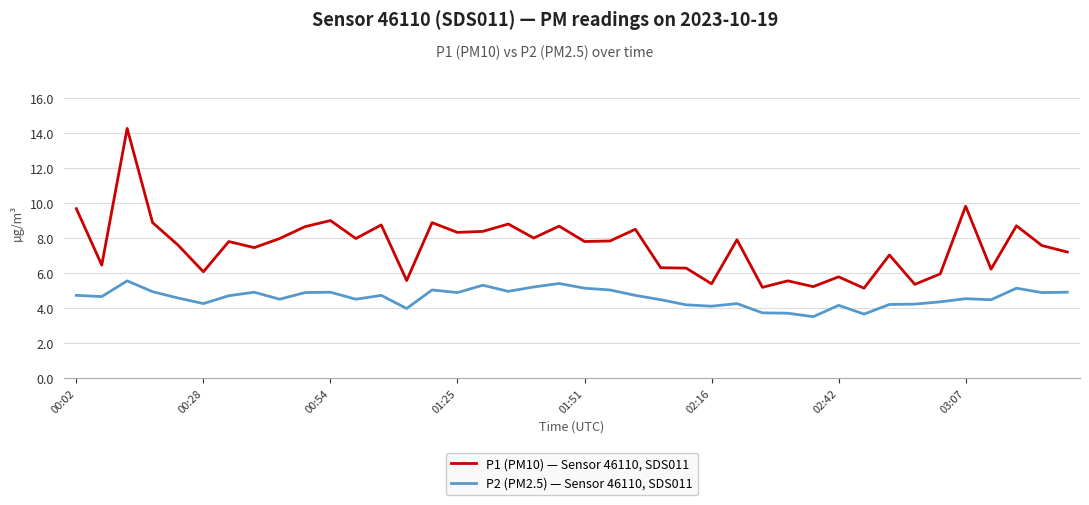

Rank the series by their average value, from lowest to highest.

P2 (PM2.5) — Sensor 46110, SDS011, P1 (PM10) — Sensor 46110, SDS011